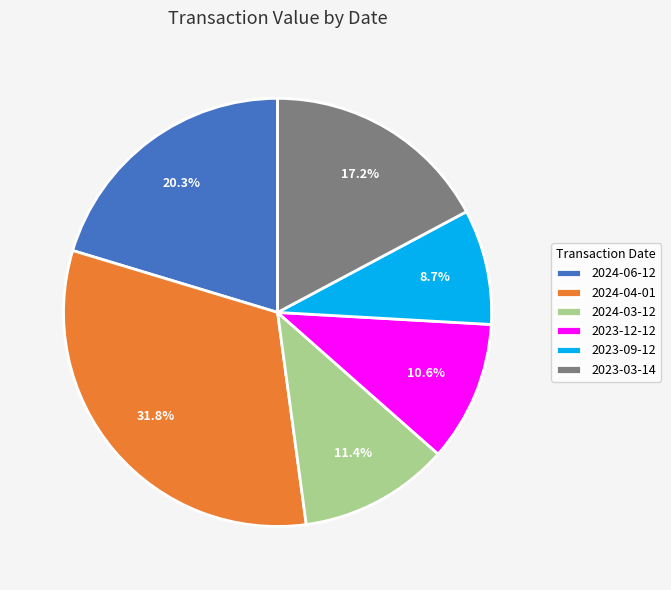

What is the total percentage of 2024-06-12 and 2023-12-12?

30.9%